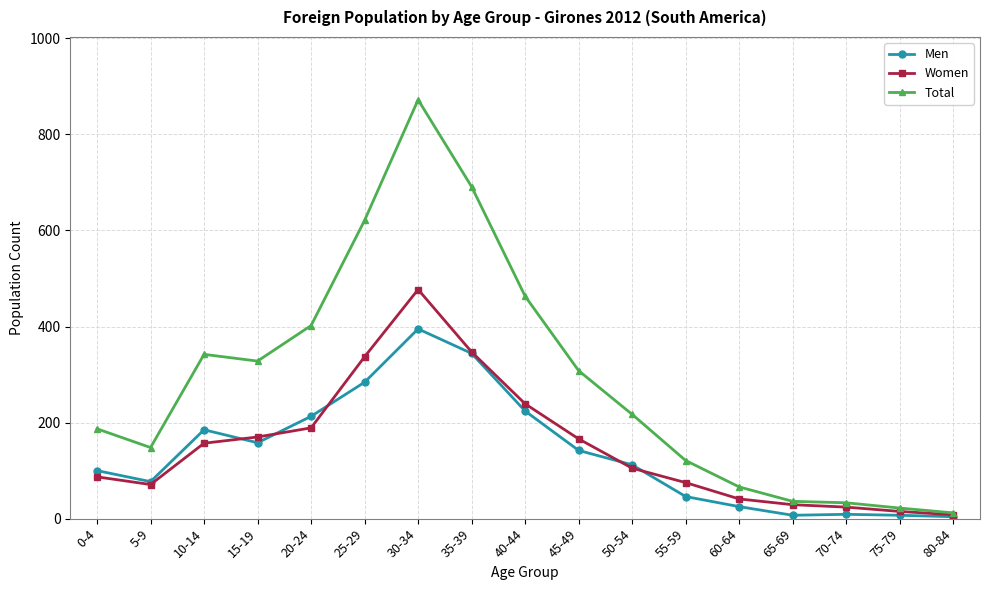

The value of Total at 10-14 is 342. True or false?

True